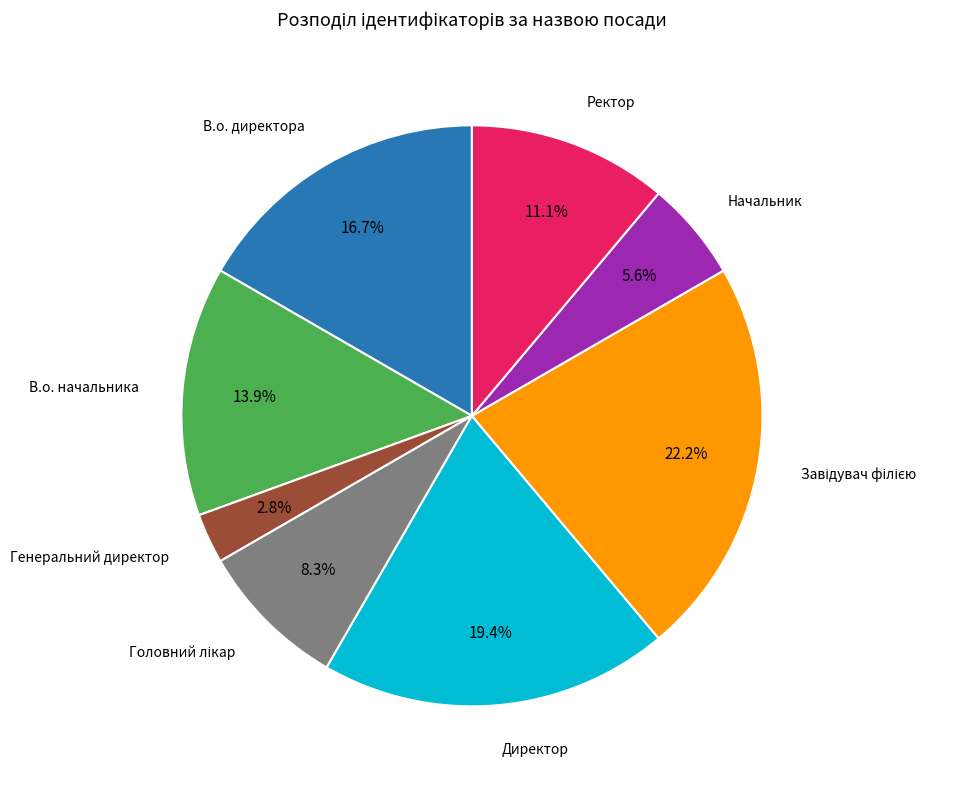

Does any single category account for the majority?

No